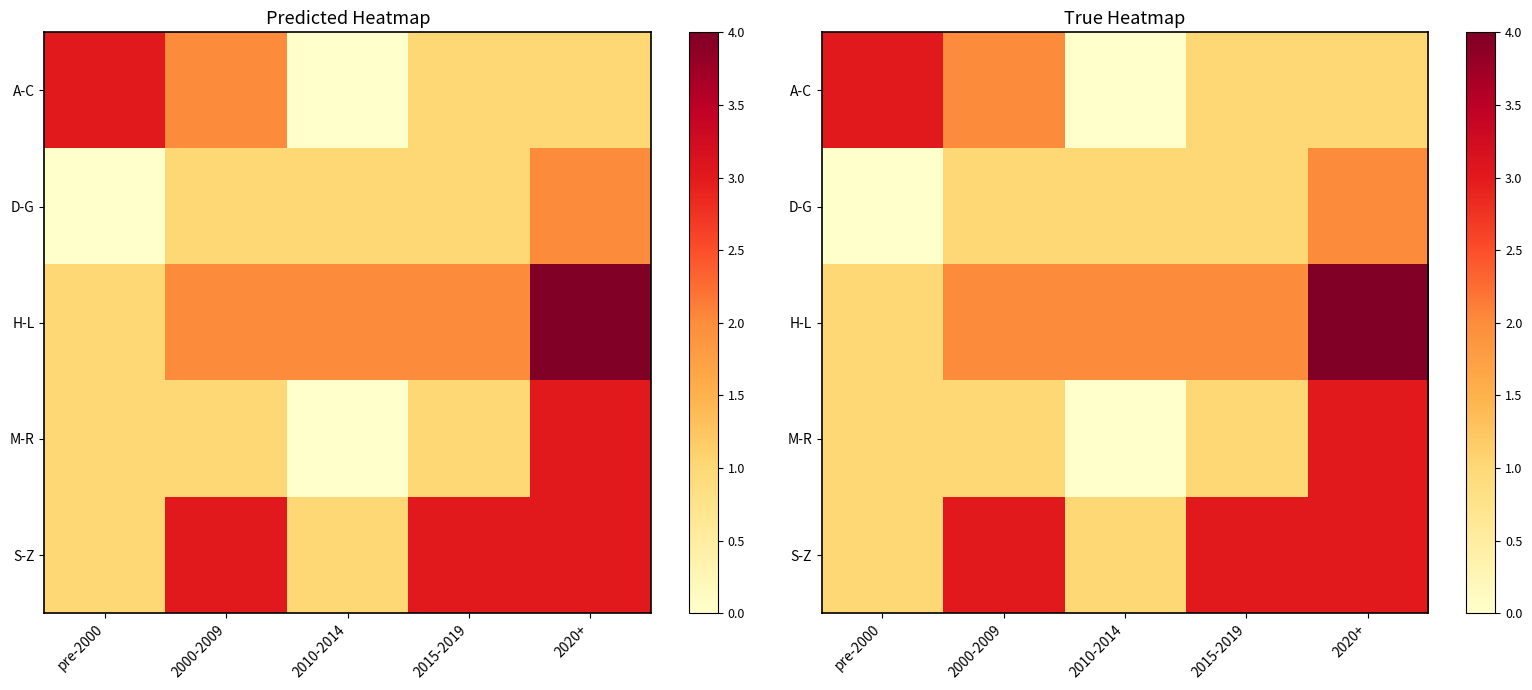

What is the difference between the A-C values at 2000-2009 and 2015-2019?

1